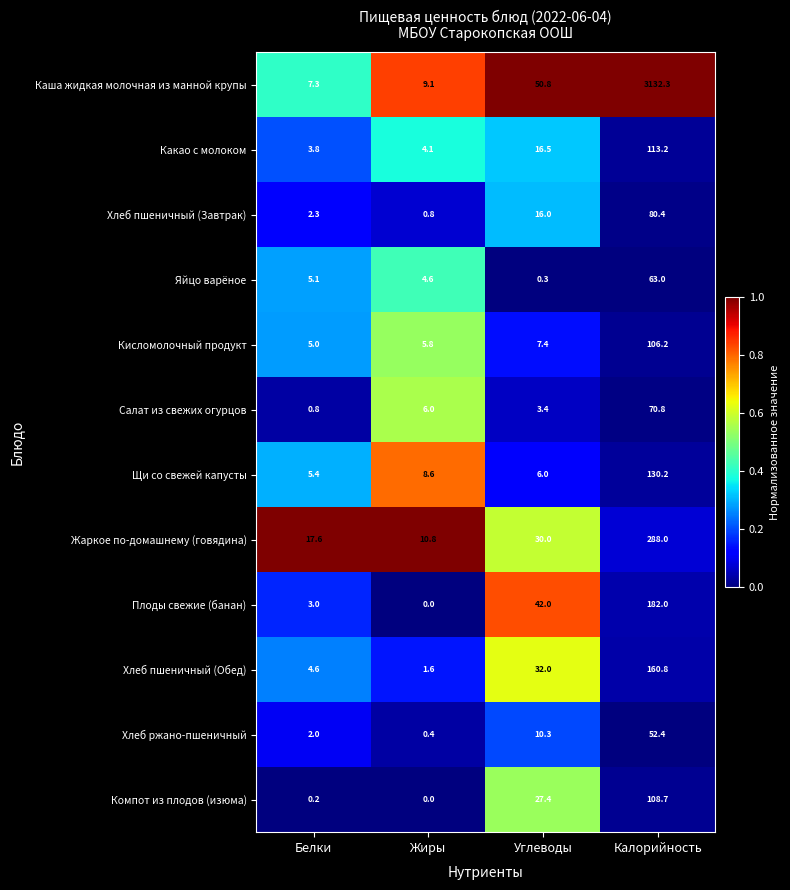

How many data points in Хлеб пшеничный (Обед) are less than 32?

2